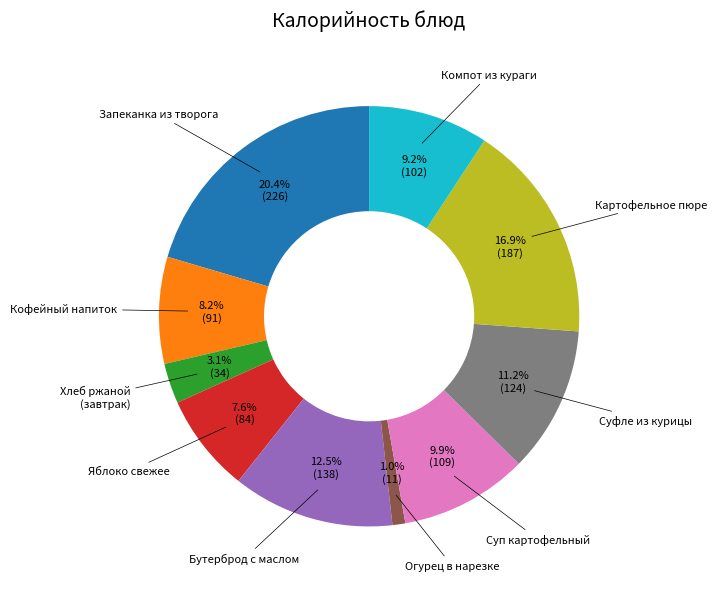

Is there any slice that represents more than half of the pie?

No